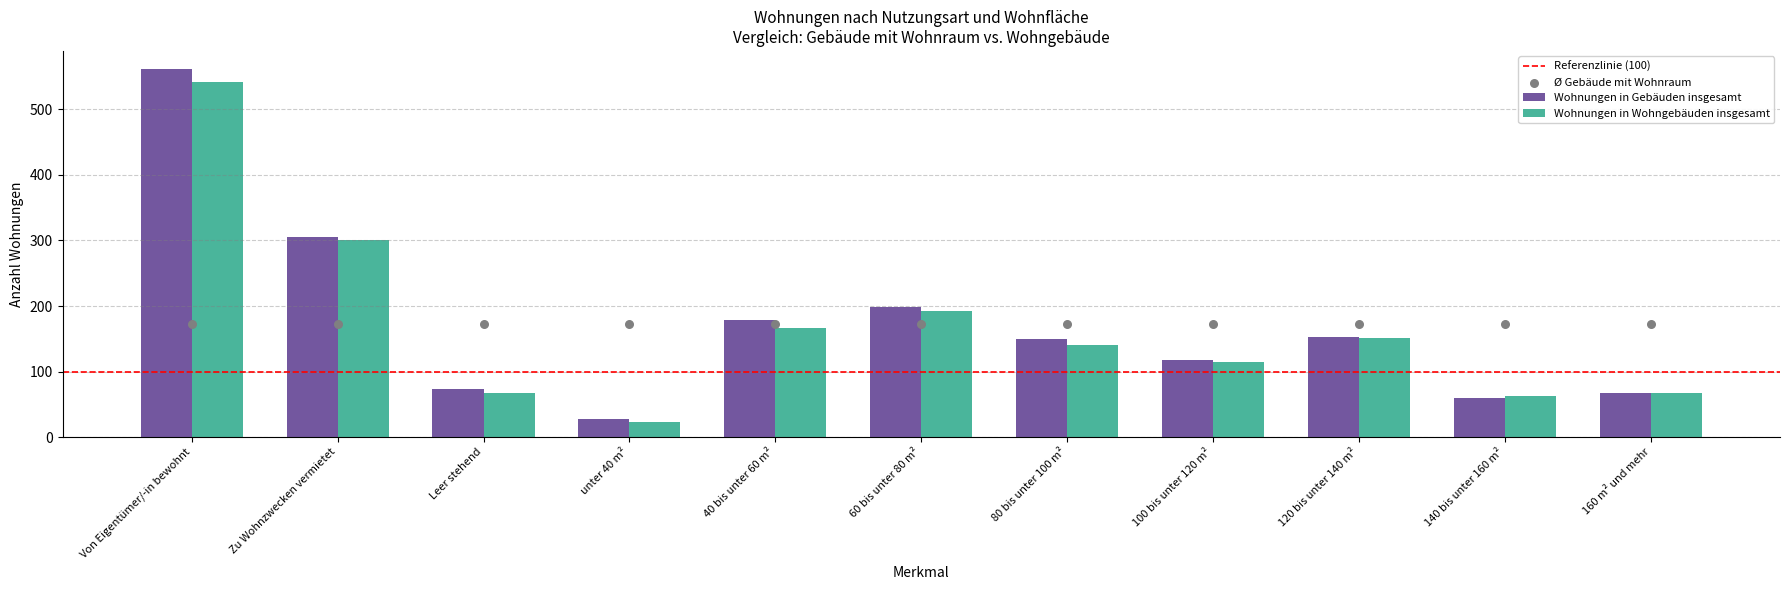

Which series reaches the maximum Y coordinate?

Wohnungen in Gebäuden insgesamt